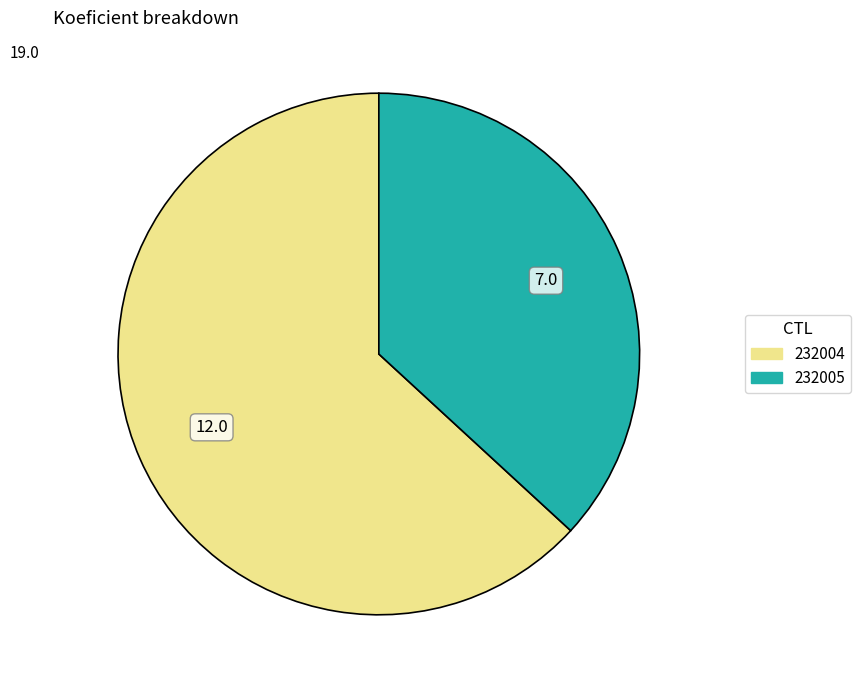

The 232005 slice represents 52% of the pie. True or false?

False